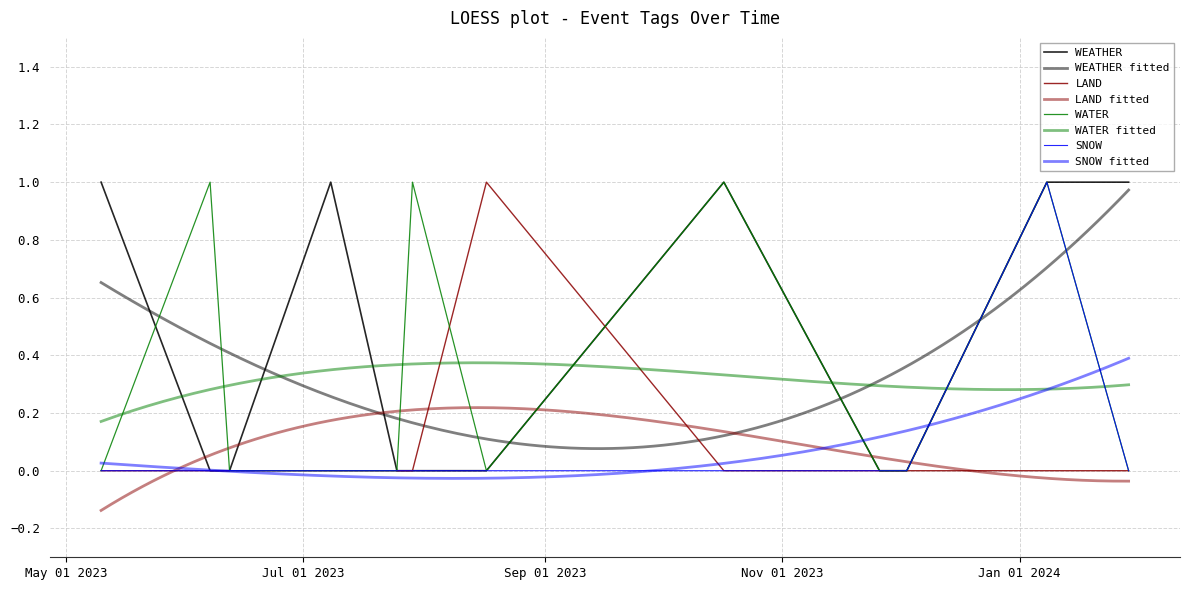

List the series in order of their peak value, highest first.

WEATHER, LAND, WATER, SNOW